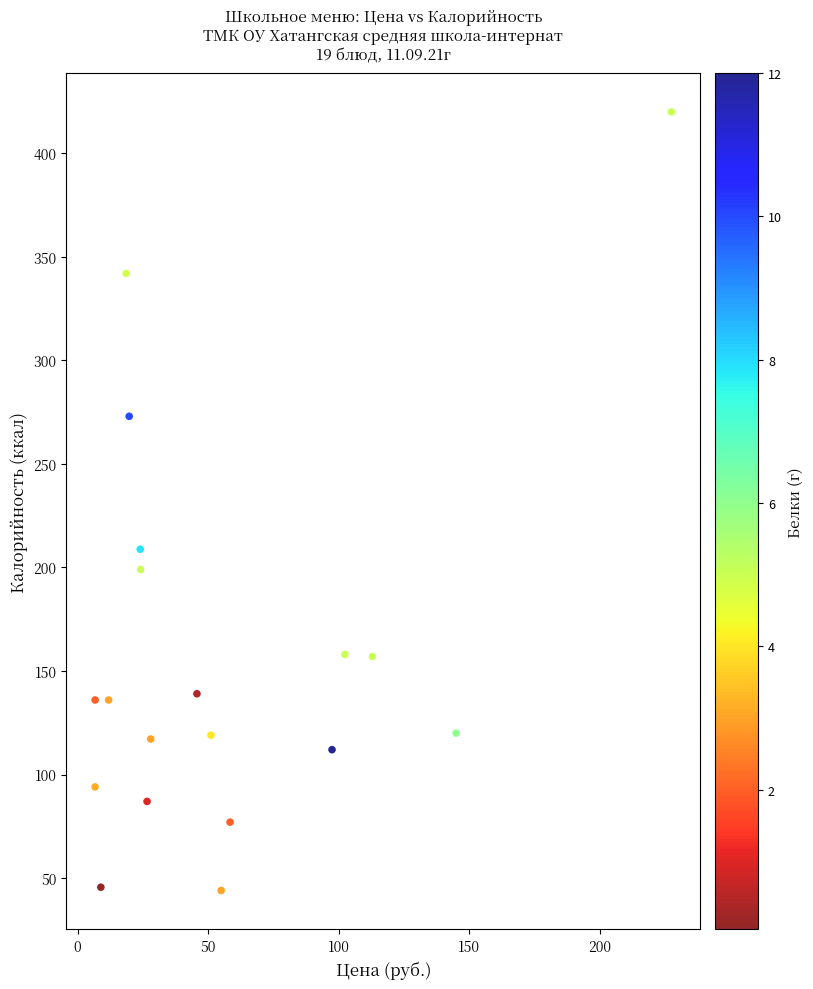

What is the range of X values (max minus min)?

220.8